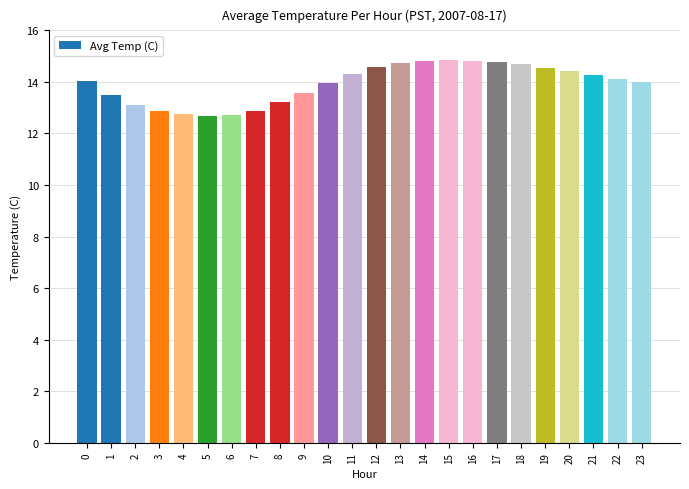

True or false: the data shows 17.5 at 3.

False